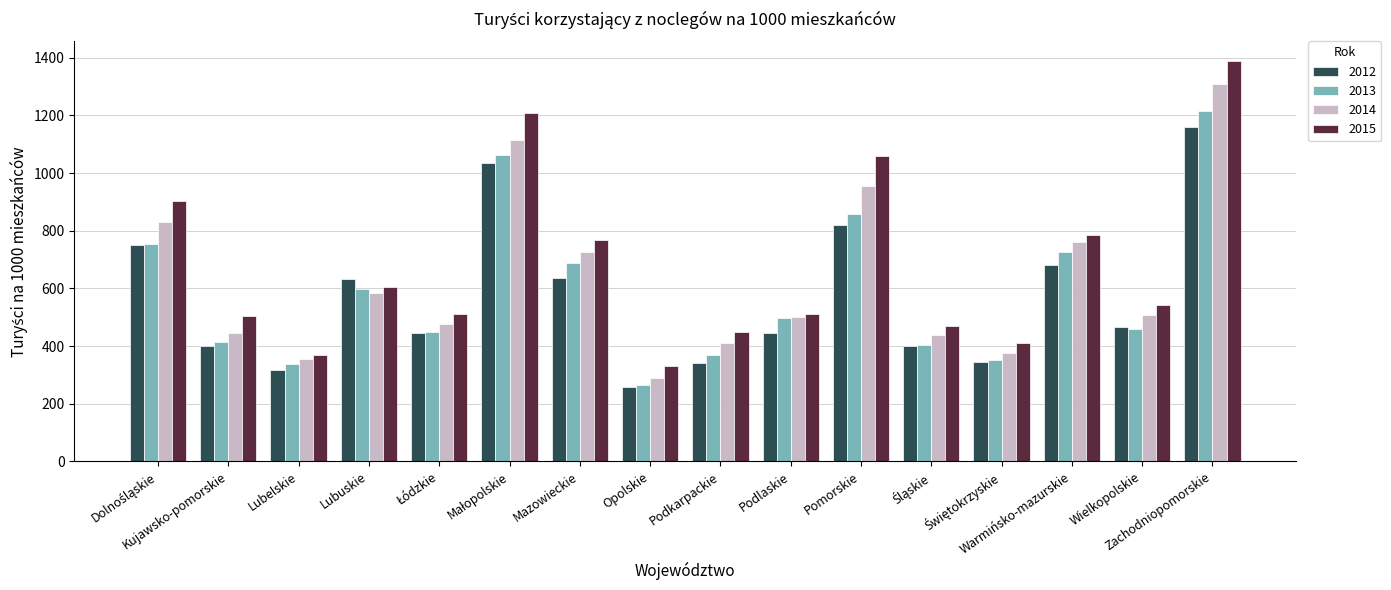

What is the label of the 3rd bar from the right?

Warmińsko-mazurskie